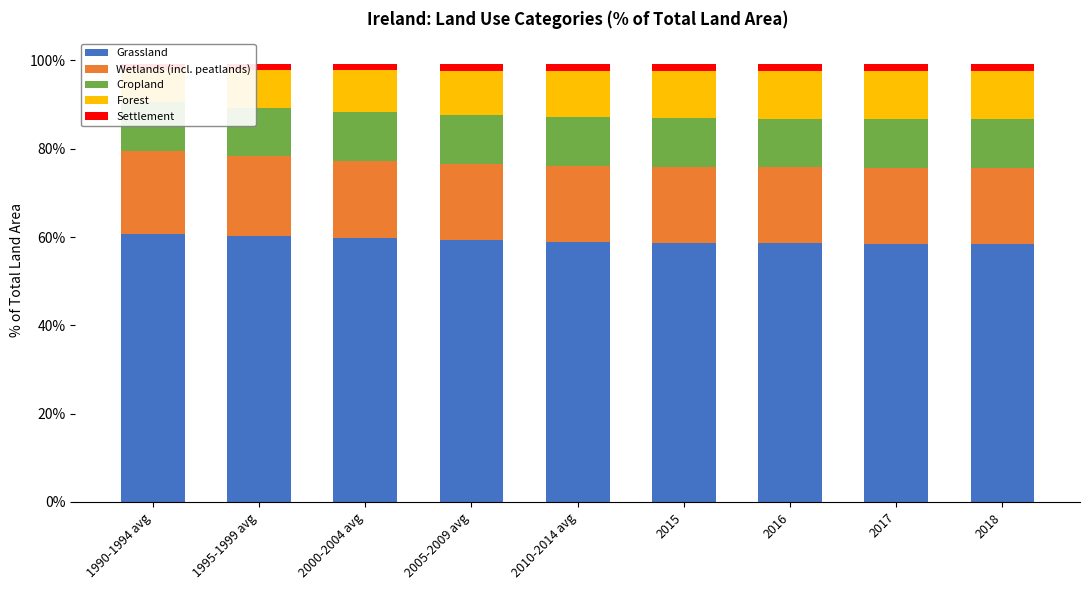

How many bars are there in each group?

5